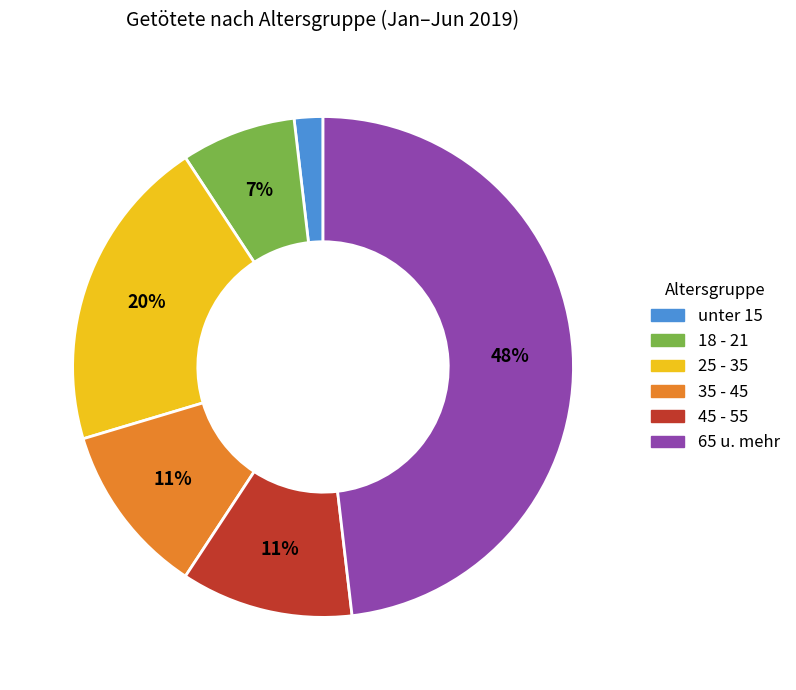

To the nearest percent, what is the difference between the largest and smallest slice percentages?

46%